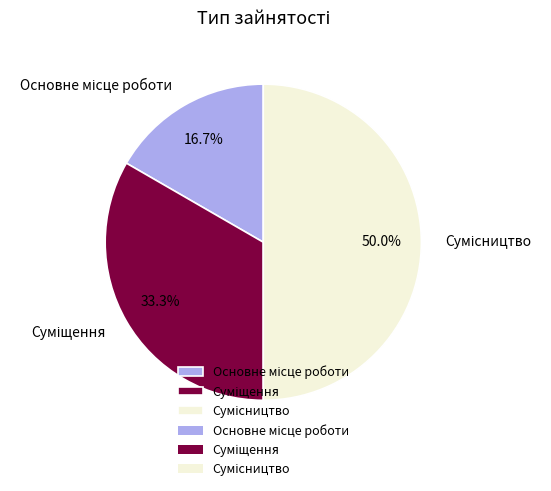

How many slices are in this pie chart?

3